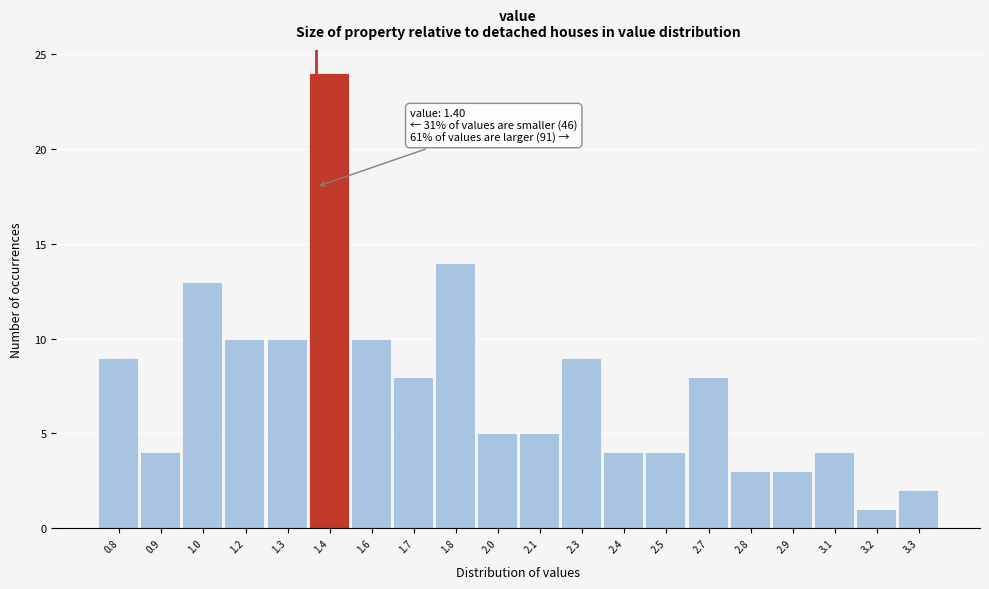

Reading right to left, transcribe all the data shown in this chart.

3.3=2	3.2=1	3.1=4	2.9=3	2.8=3	2.7=8	2.5=4	2.4=4	2.3=9	2.1=5	2.0=5	1.8=14	1.7=8	1.6=10	1.4=24	1.3=10	1.2=10	1.0=13	0.9=4	0.8=9